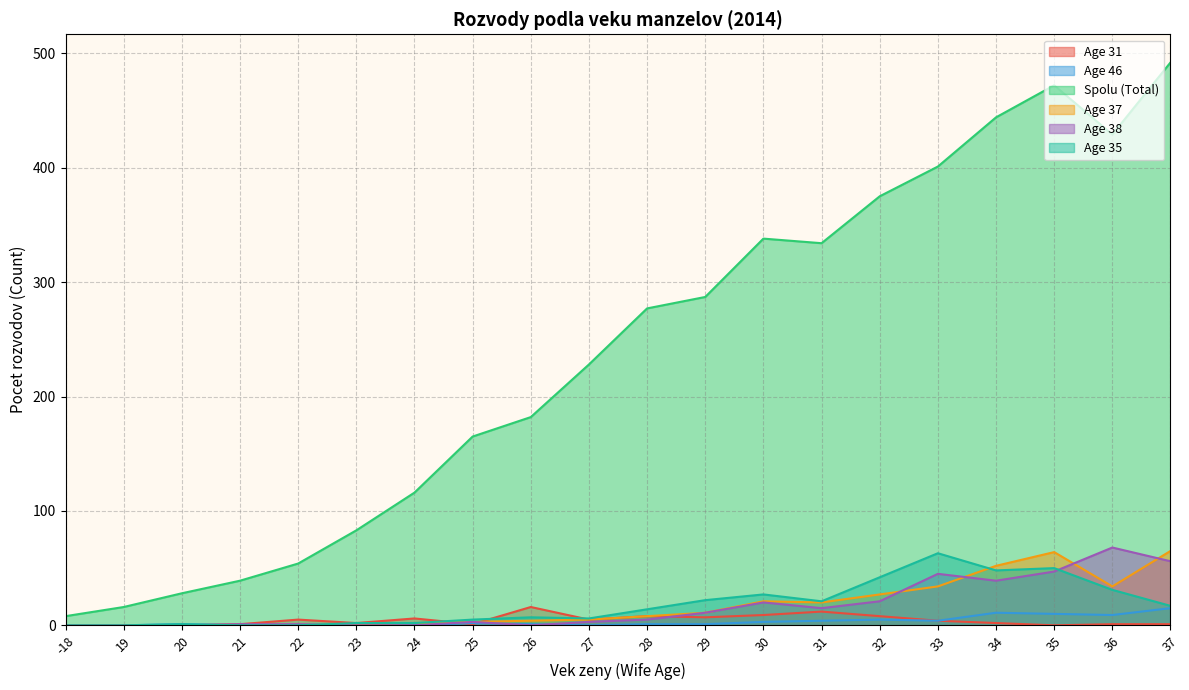

What is the total value across all series at 19?

16